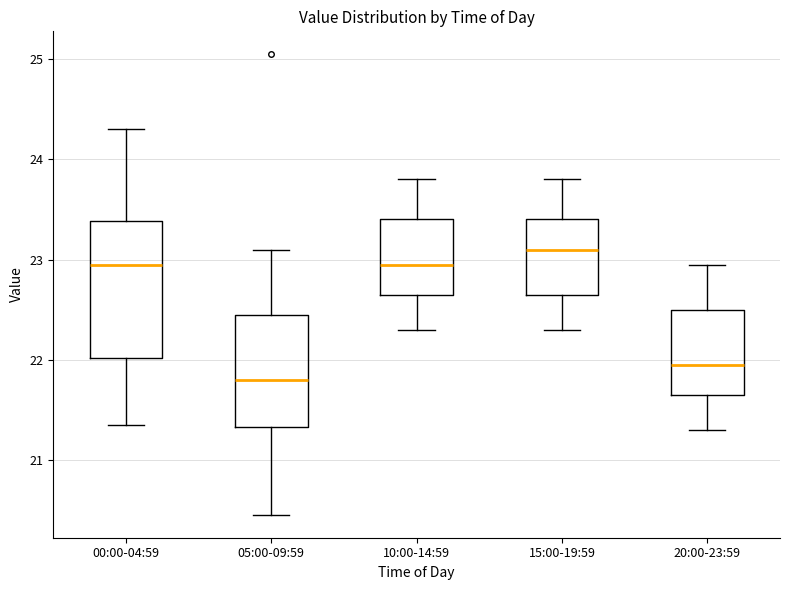

Which box is the tallest, from its lower edge to its upper edge?

00:00-04:59